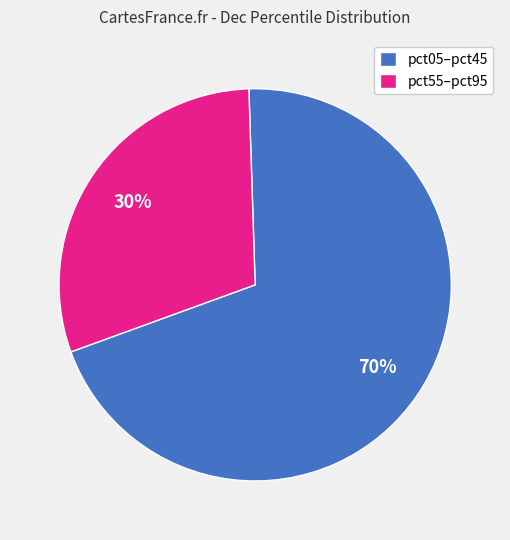

Which has a higher value, pct05–pct45 or pct55–pct95?

pct05–pct45